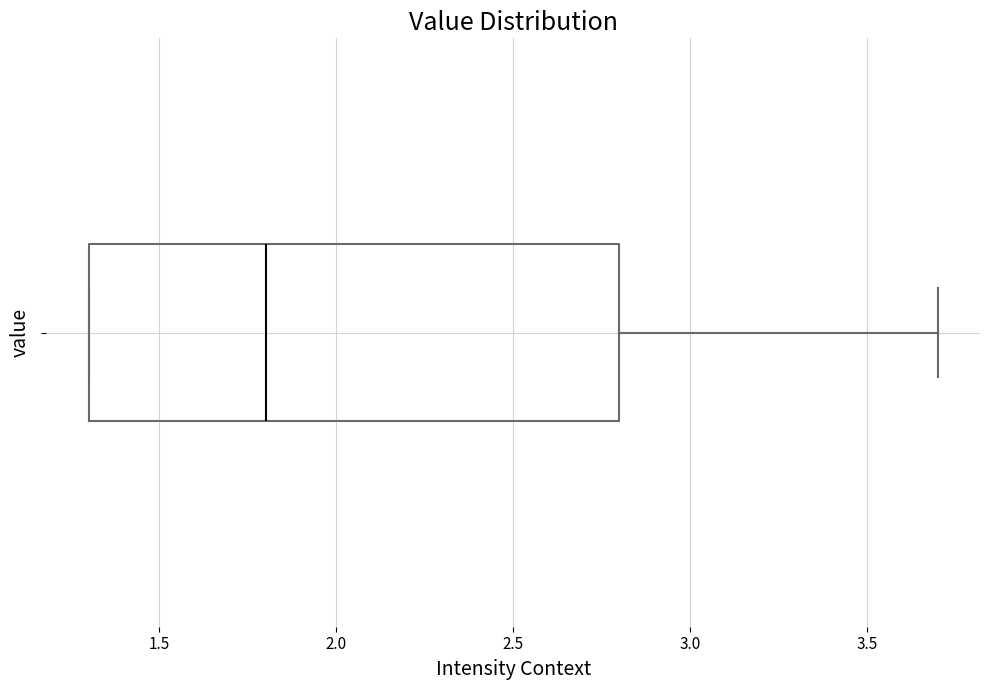

Where is the right edge of the box on the x-axis? The values are not printed on the chart, so give them approximately, as read against the axis.

2.8